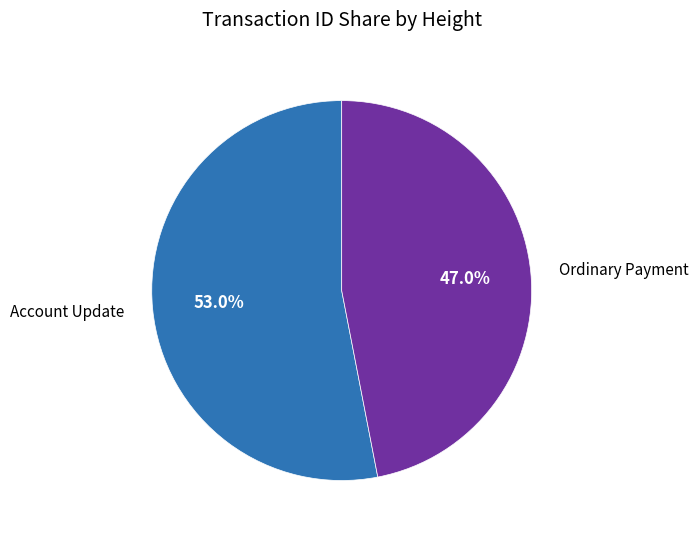

Between Ordinary Payment and Account Update, which is larger?

Account Update